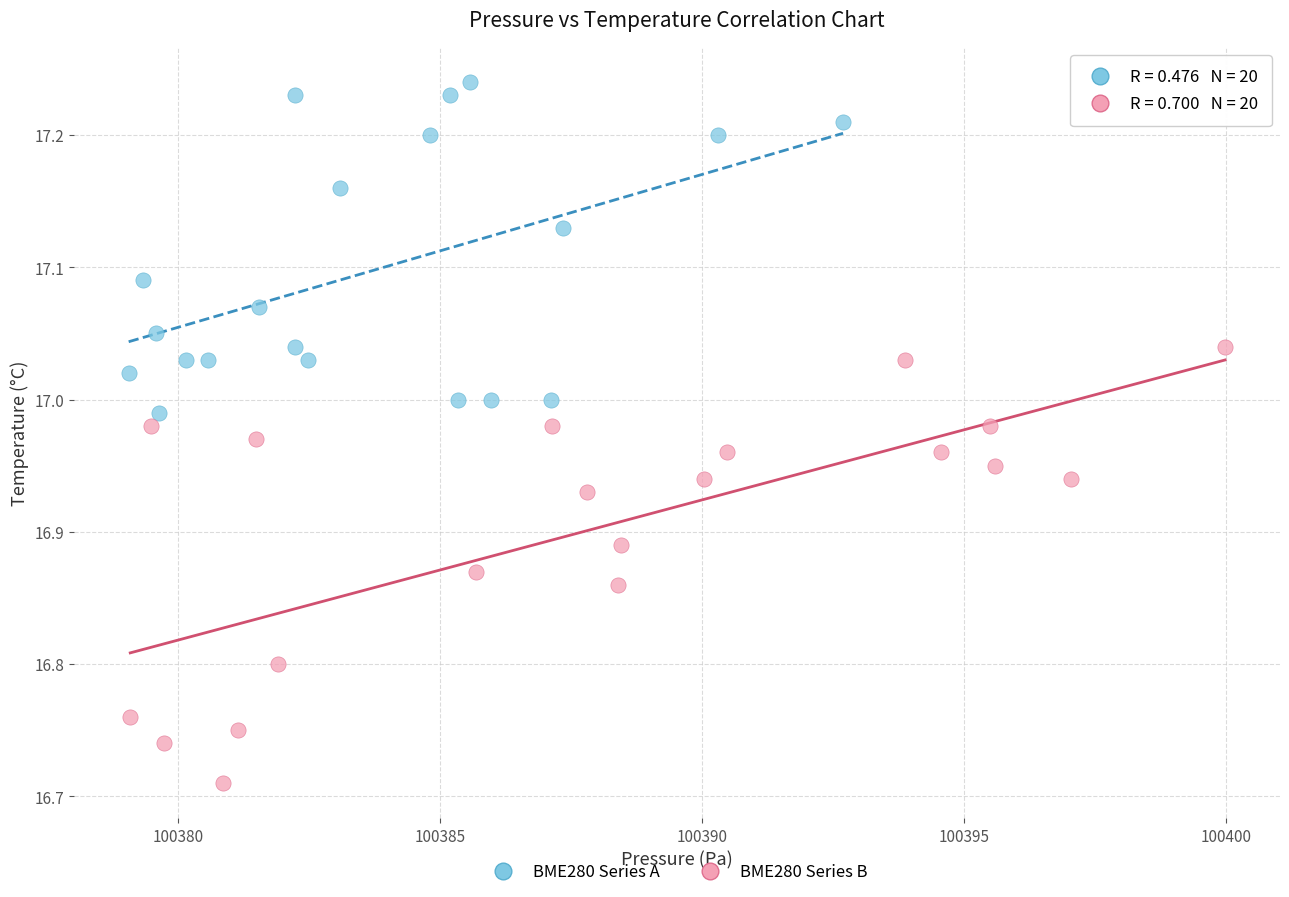

Which series reaches the minimum Y coordinate?

BME280 Series B